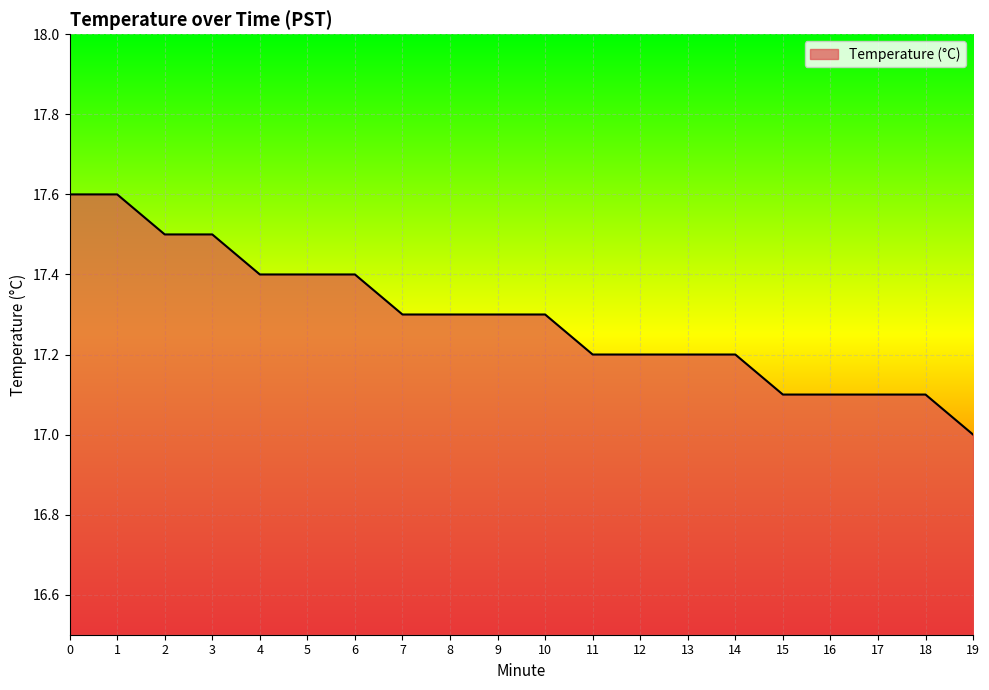

True or false: the data shows 10.8 at 9.

False